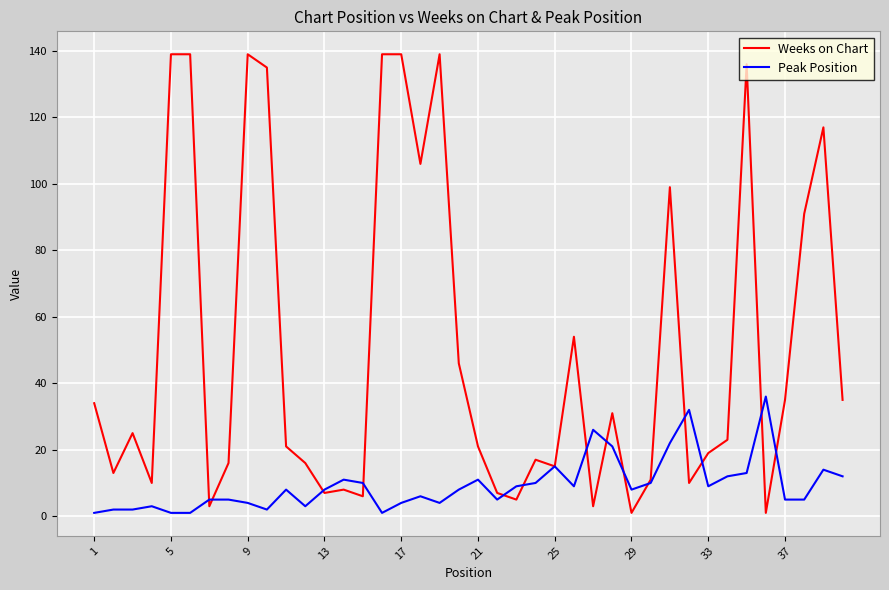

Rank the series by their average value, from lowest to highest.

Peak Position, Weeks on Chart